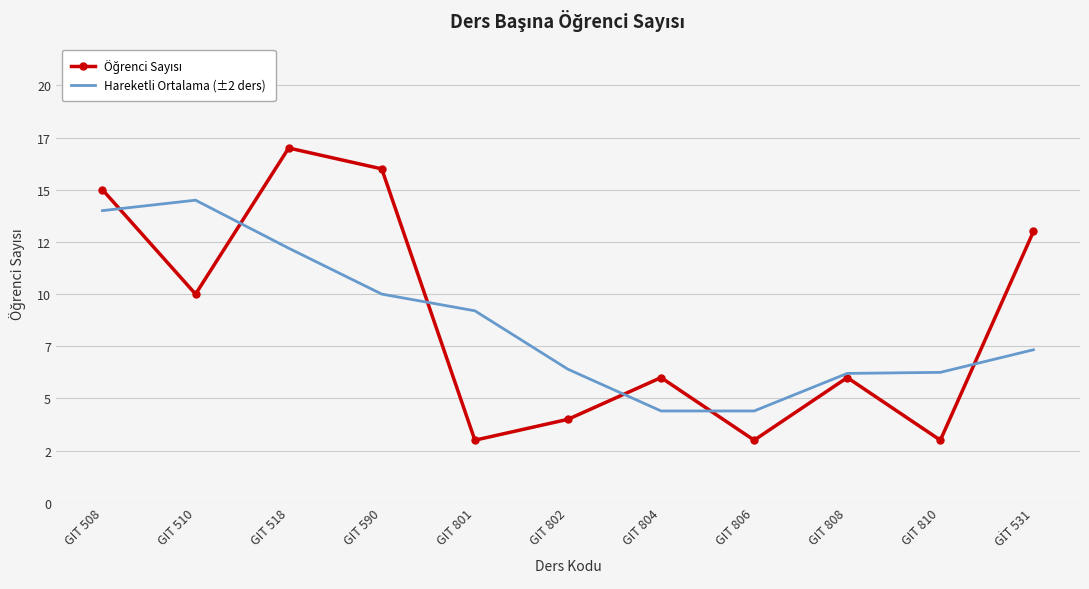

What position from the left is GIT 508?

1